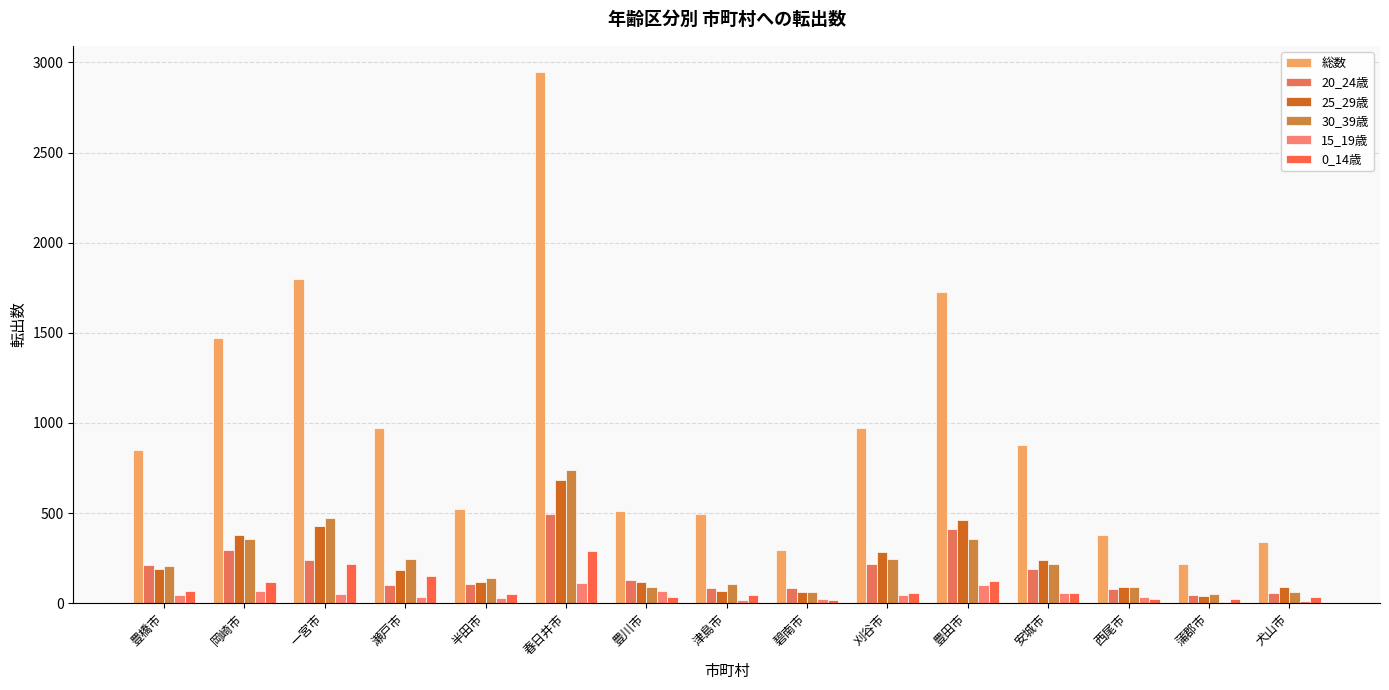

Which series has the largest total across all categories?

総数